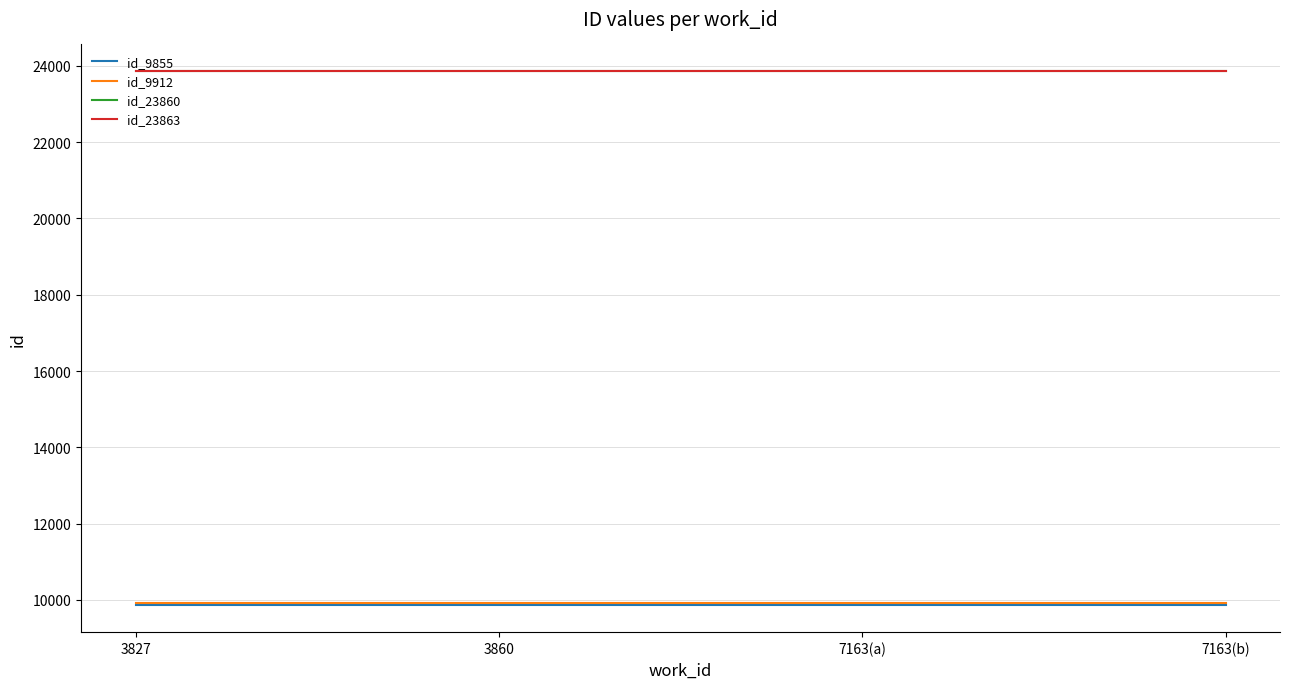

What is the difference between the highest and lowest values at 7163(b)?

14008